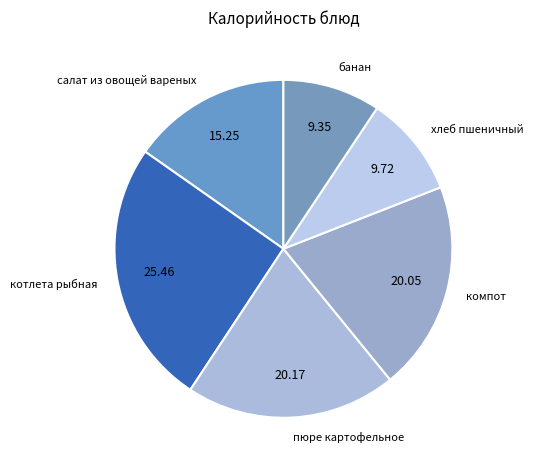

Do банан and салат из овощей вареных together represent more than half of the pie?

No